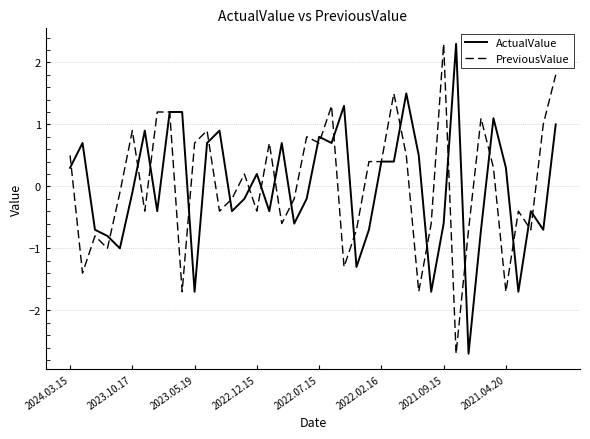

What is the smallest value displayed?

-2.7